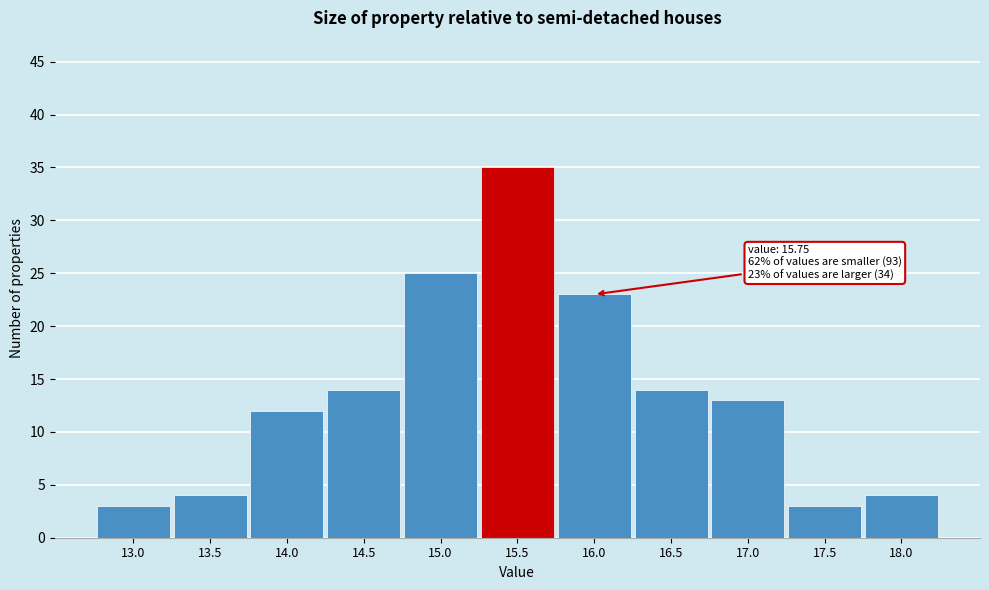

Reading left to right, what are all the values shown in this chart?

13.0=3	13.5=4	14.0=12	14.5=14	15.0=25	15.5=35	16.0=23	16.5=14	17.0=13	17.5=3	18.0=4